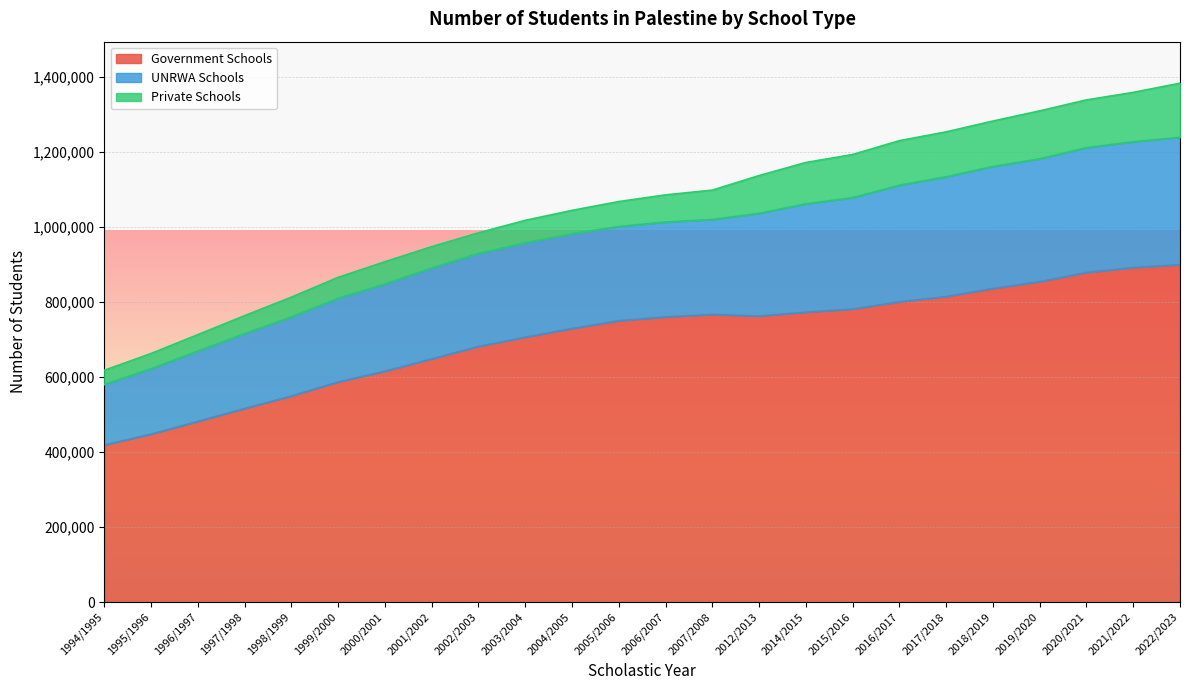

What is the label of the 4th point from the left?

1997/1998